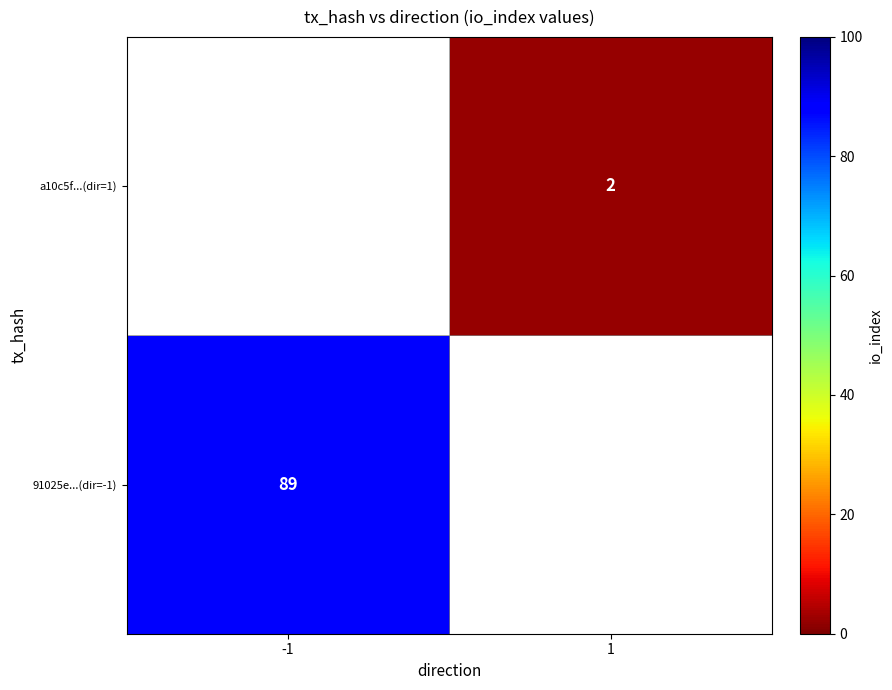

Is the value of a10c5f...(dir=1) at 1 greater than the value of 91025e...(dir=-1) at -1?

No